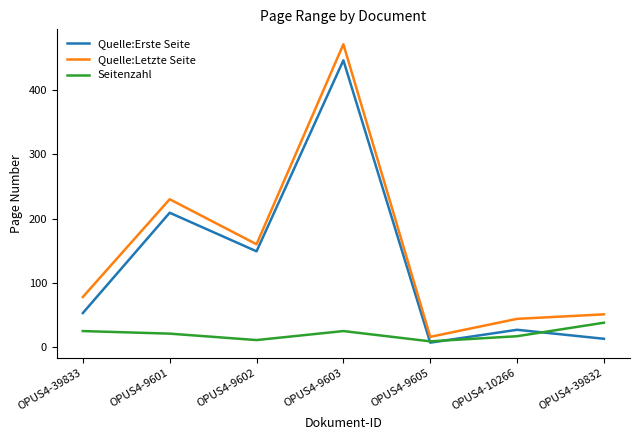

True or false: Quelle:Erste Seite has more than 2 points higher than both neighbors.

True